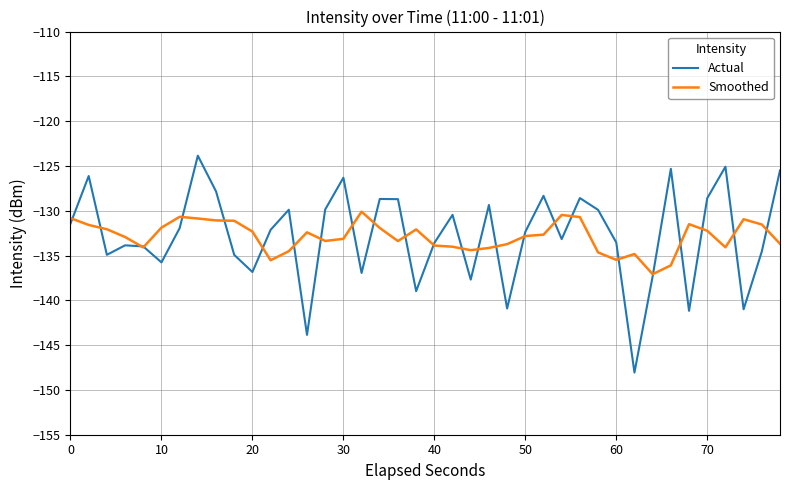

What is the highest value of the Actual series?

-123.9